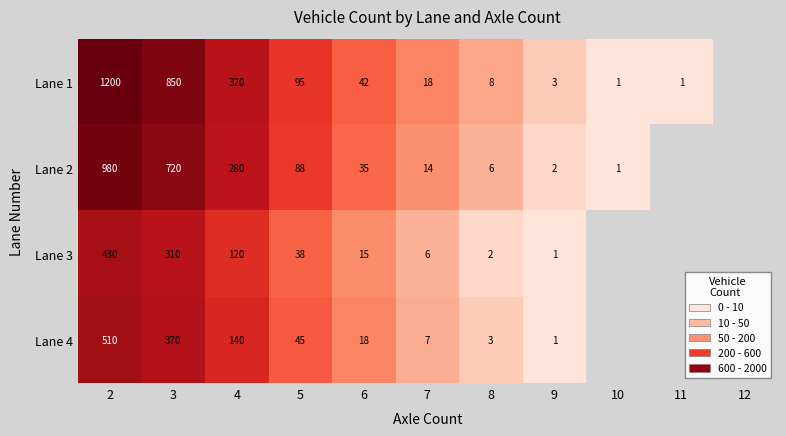

Is the value of Lane 2 at 5 greater than the value of Lane 4 at 4?

No